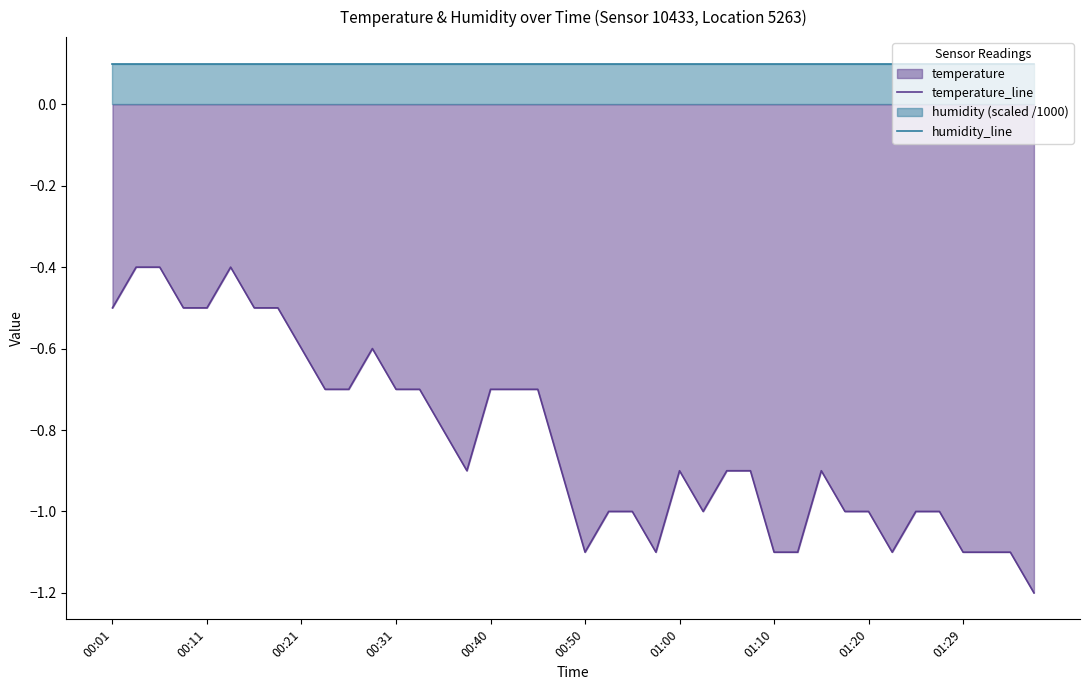

Does the chart display data point markers on the line(s)?

No